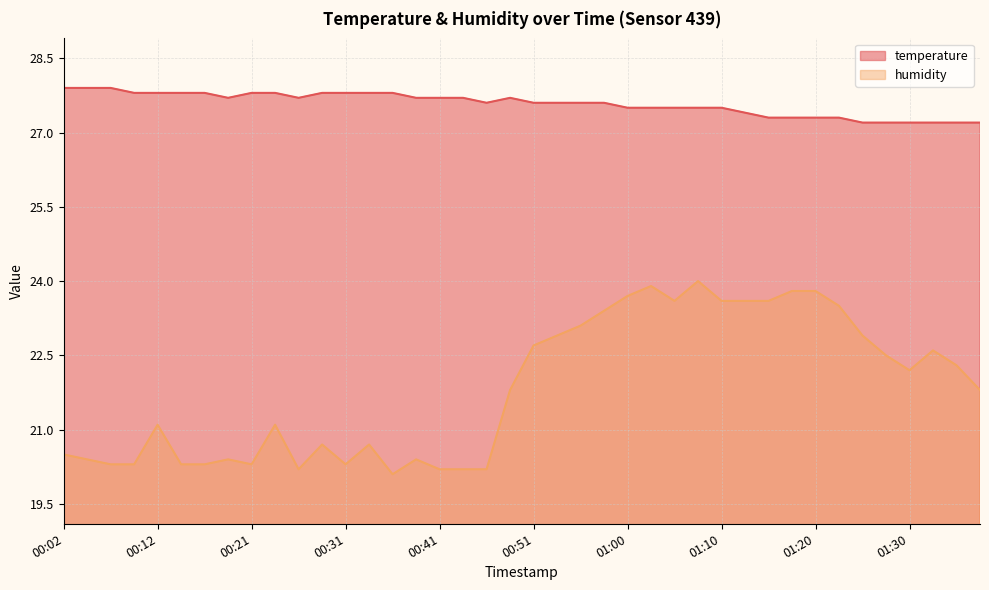

What is the label of the 25th point from the left?

01:00